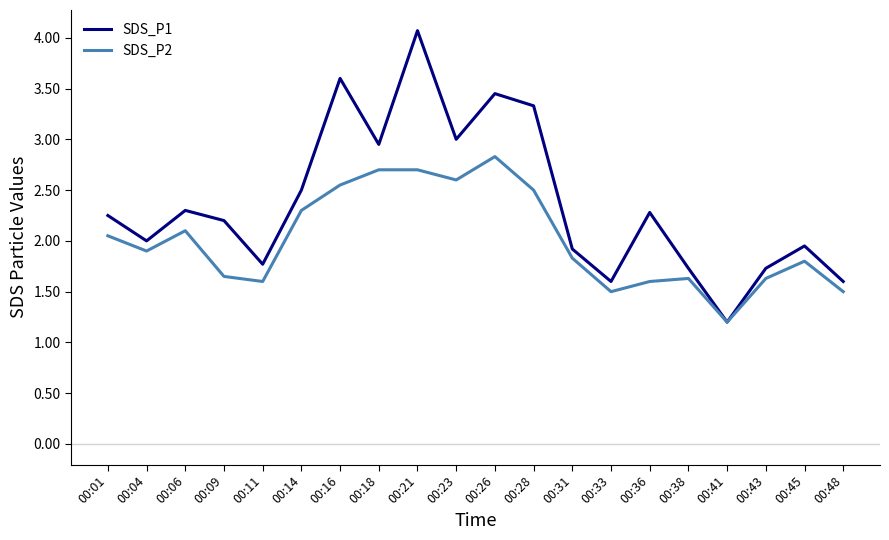

Which series has the largest total across all categories?

SDS_P1